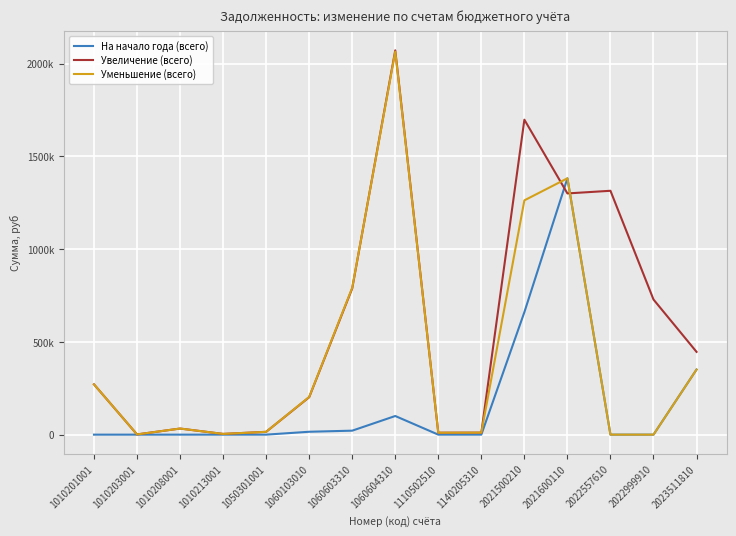

True or false: Уменьшение (всего) and На начало года (всего) intersect in this chart.

False